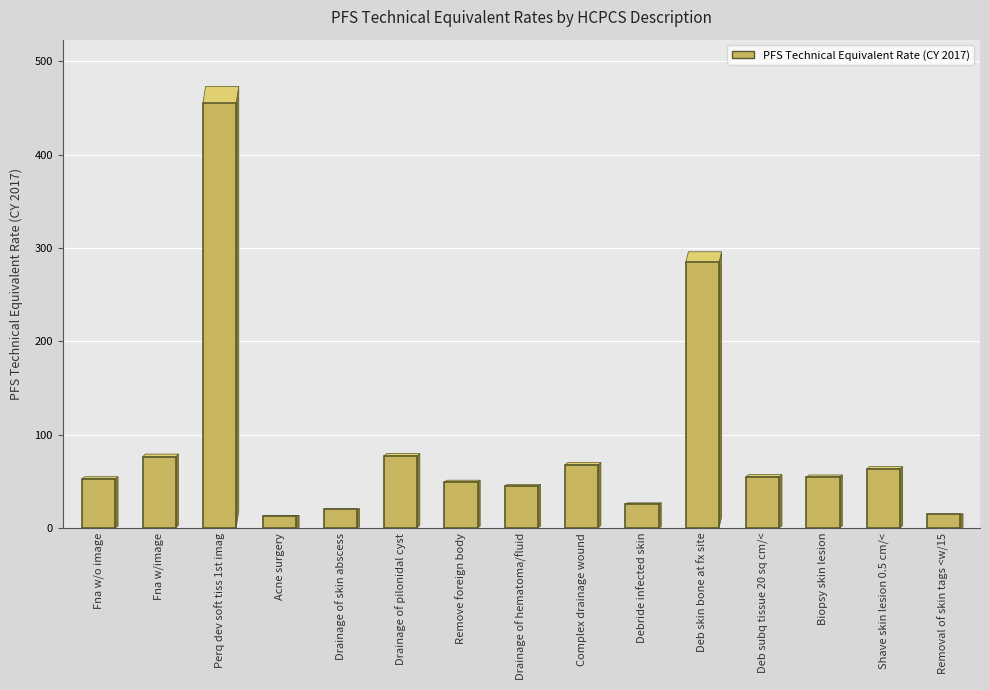

What is the change in value from Complex drainage wound to Removal of skin tags <w/15?

-53.1